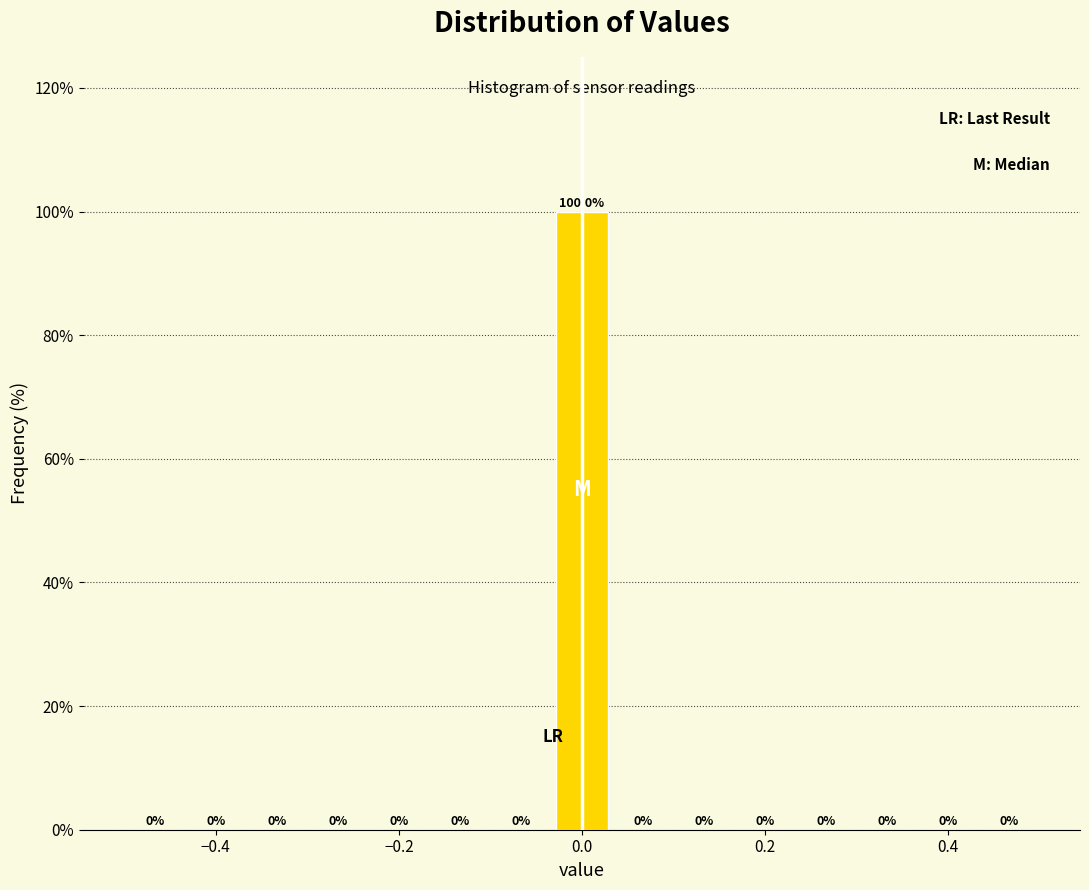

Around what value on the x-axis is the tallest bar? Give the approximate position of its centre, as read against the axis.

0.00